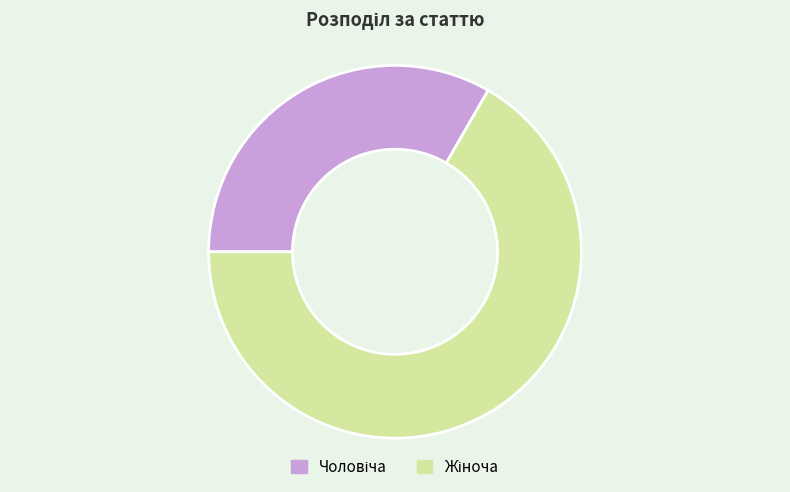

Does any single category account for the majority?

Yes